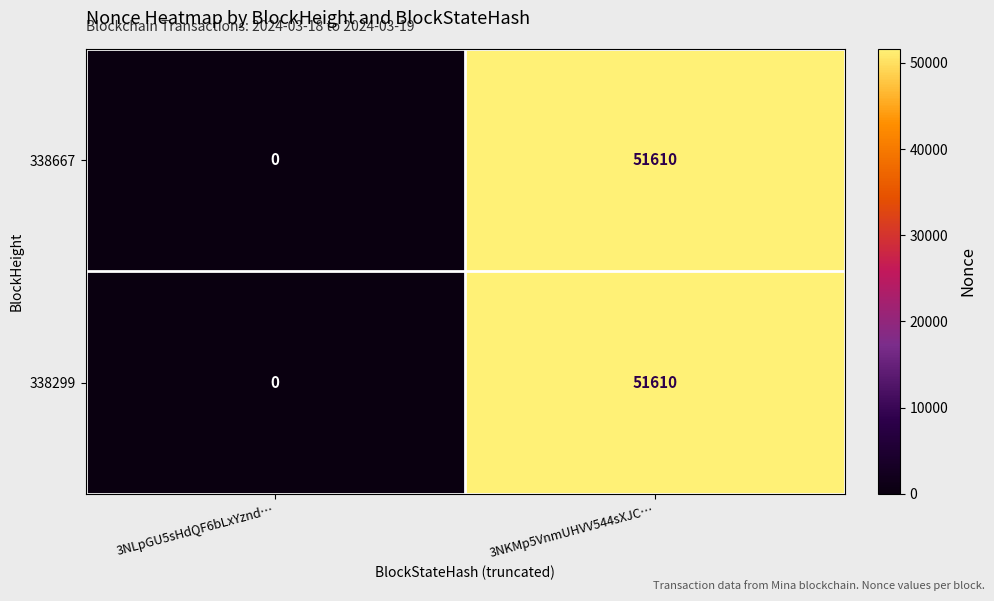

How many values in 338667 are above zero?

1